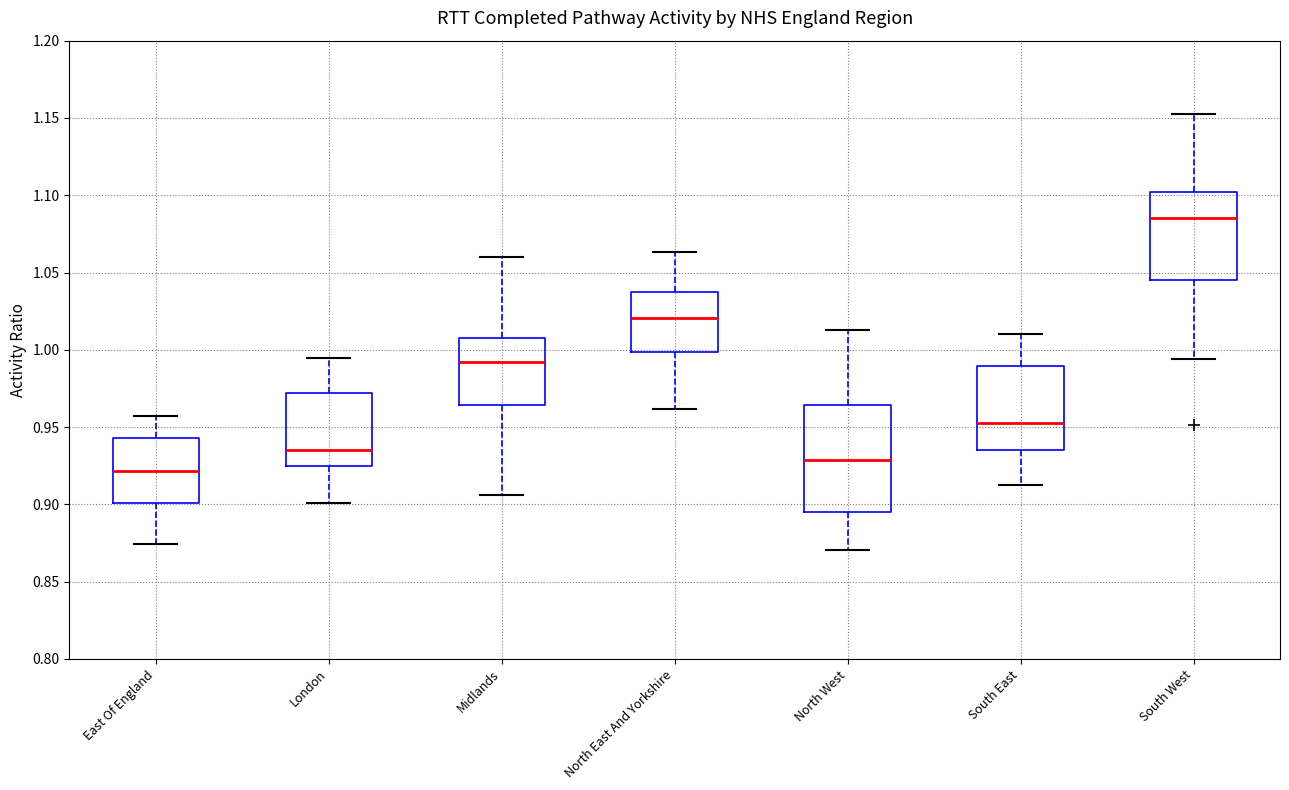

Reading left to right, read every box against the y-axis: the position of its median line, the range the box covers, and the ends of its whiskers. The values are not printed on the chart, so give them approximately, as read against the axis.

East Of England: median 0.920, box 0.900 to 0.945, whiskers 0.875 to 0.955
London: median 0.935, box 0.925 to 0.970, whiskers 0.900 to 0.995
Midlands: median 0.990, box 0.965 to 1.010, whiskers 0.905 to 1.060
North East And Yorkshire: median 1.020, box 1.000 to 1.040, whiskers 0.960 to 1.065
North West: median 0.930, box 0.895 to 0.965, whiskers 0.870 to 1.015
South East: median 0.950, box 0.935 to 0.990, whiskers 0.910 to 1.010
South West: median 1.085, box 1.045 to 1.100, whiskers 0.995 to 1.150